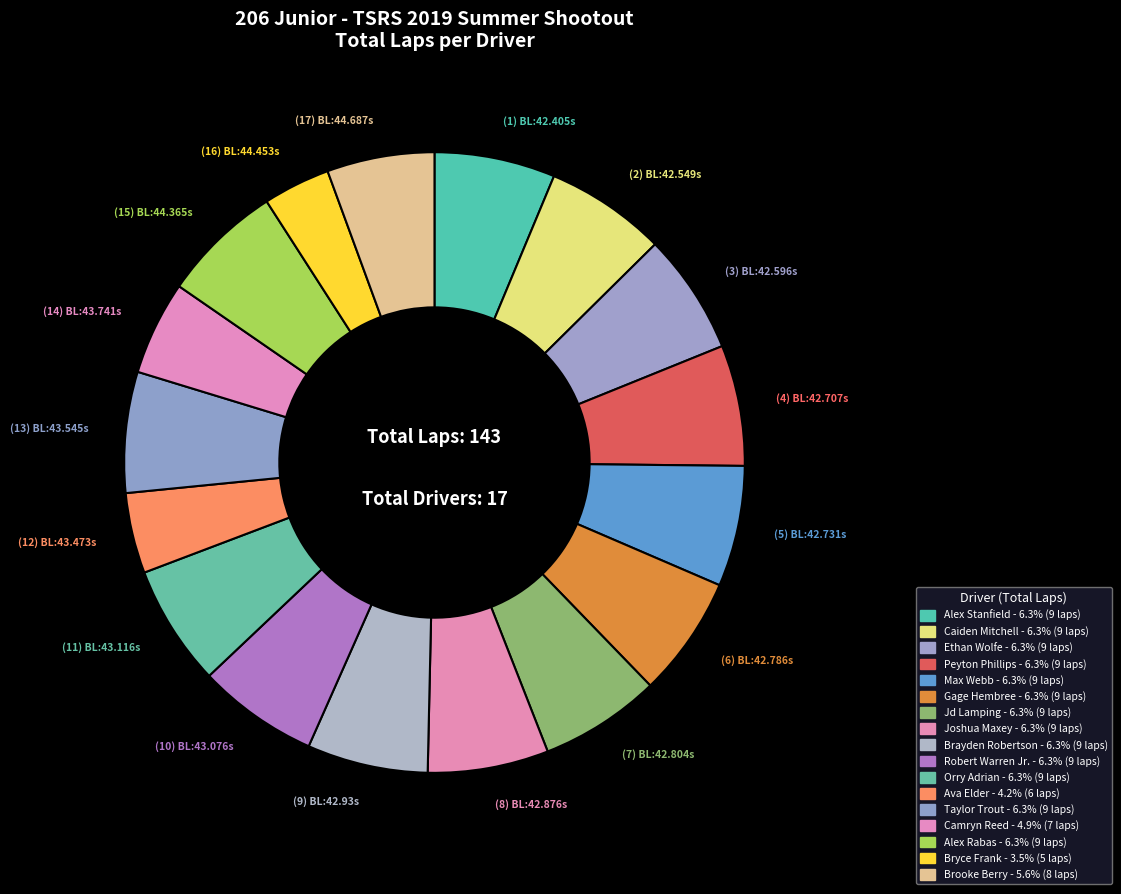

Count the number of slices in the pie.

17